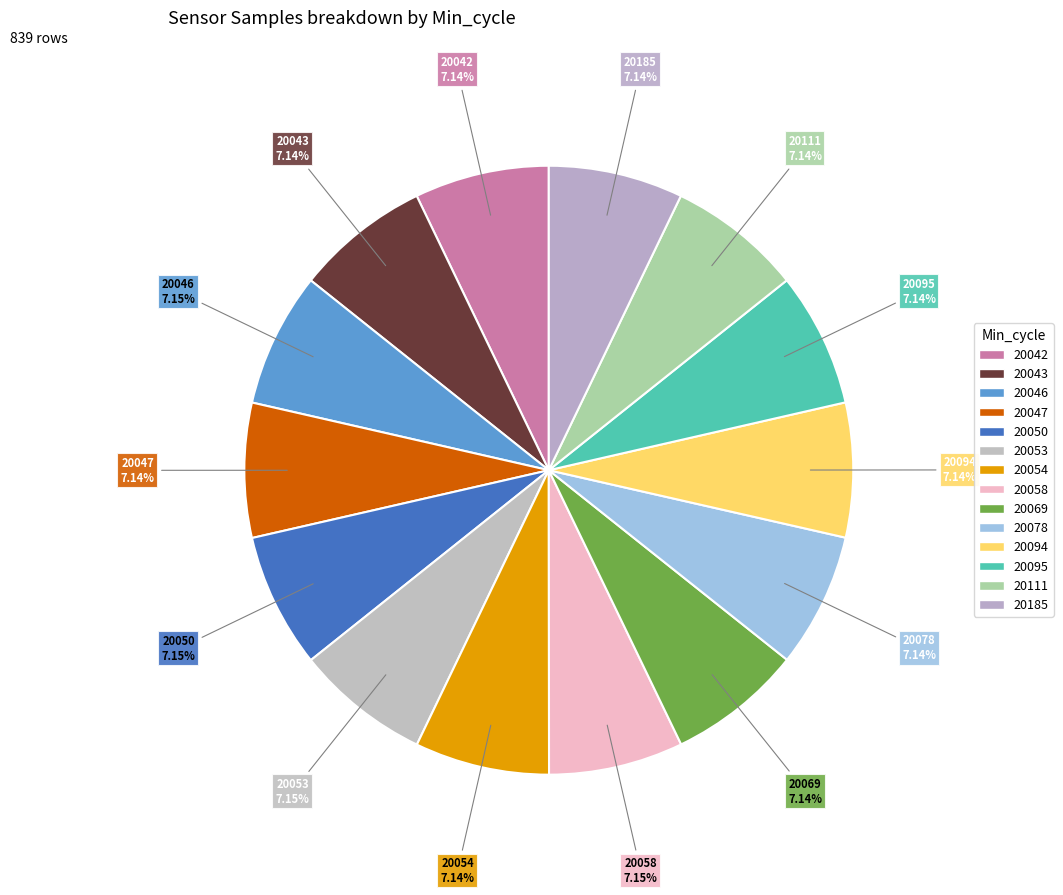

What is the smallest slice in the pie chart?

20094